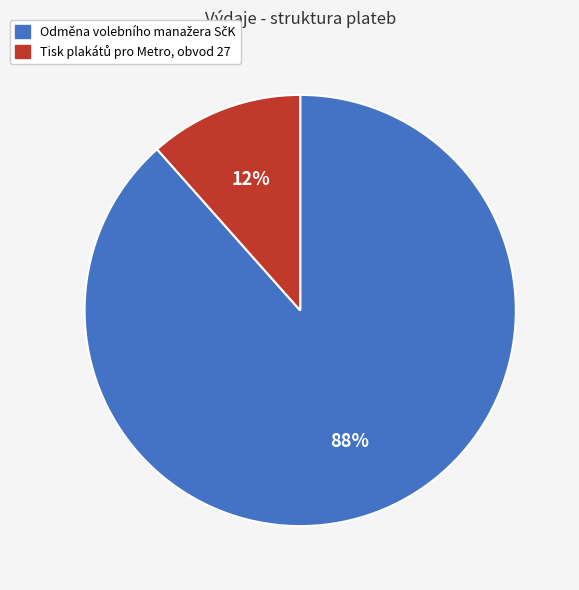

To the nearest percent, what is the average slice percentage?

50%